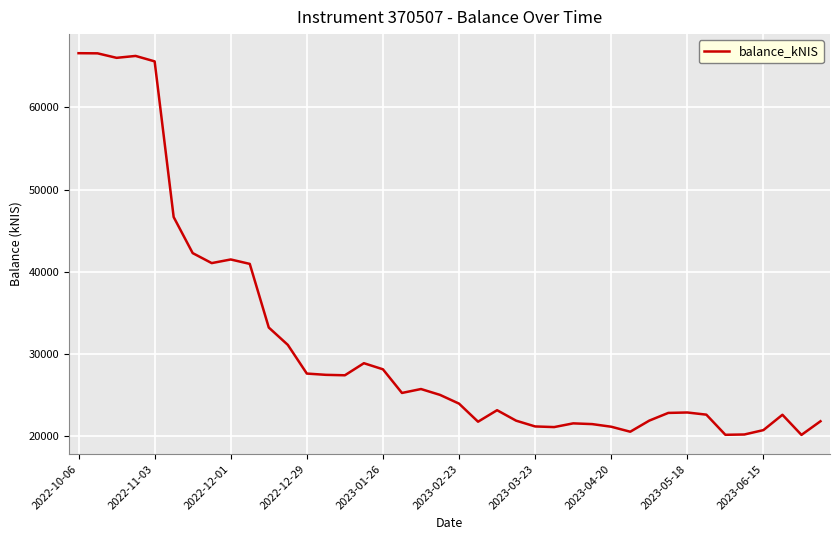

What is the difference between the maximum and minimum values?

46471.0